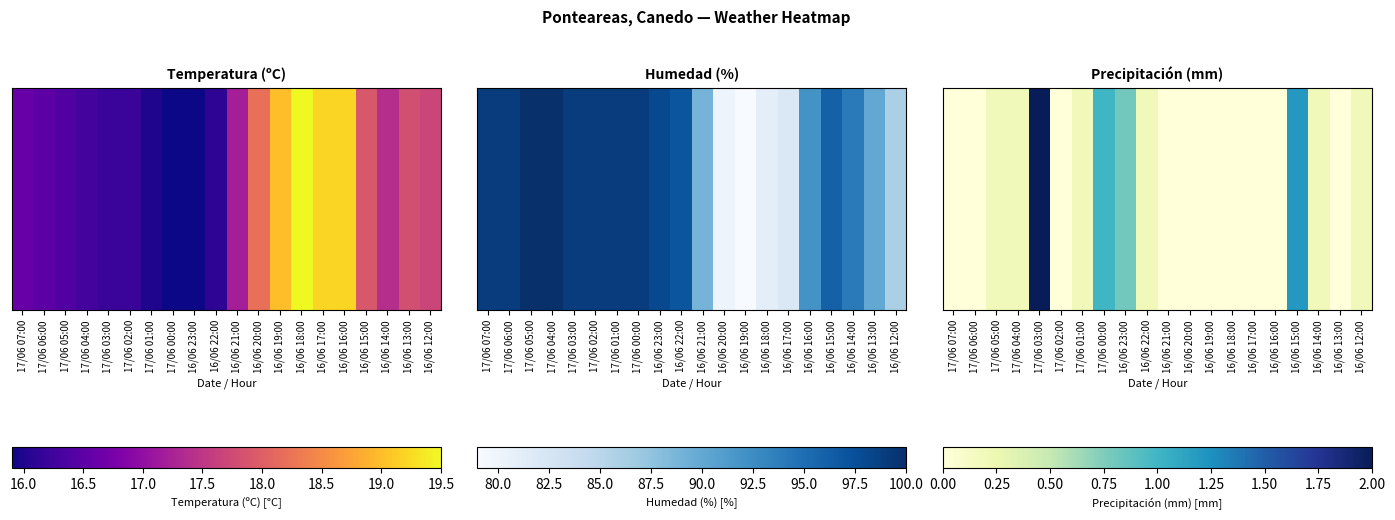

Which label corresponds to the smallest value in the chart?

17/06 07:00